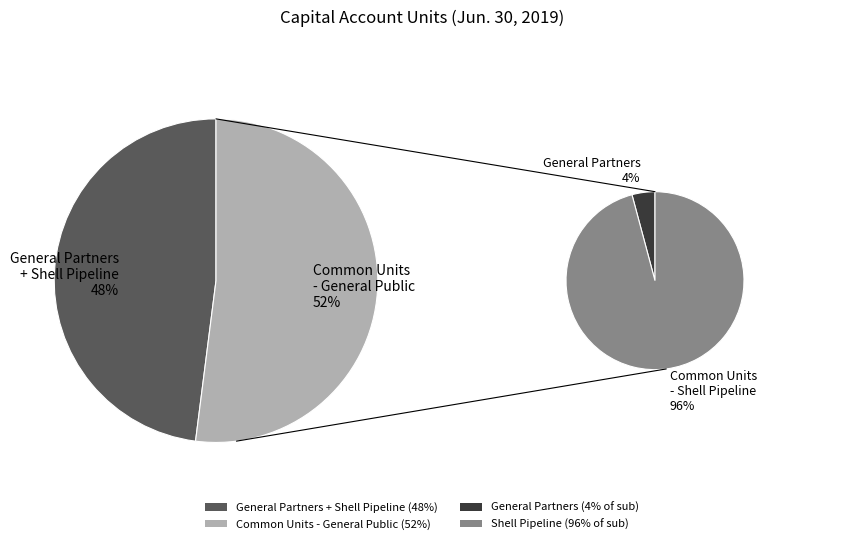

To the nearest percent, what is the average slice percentage?

33%